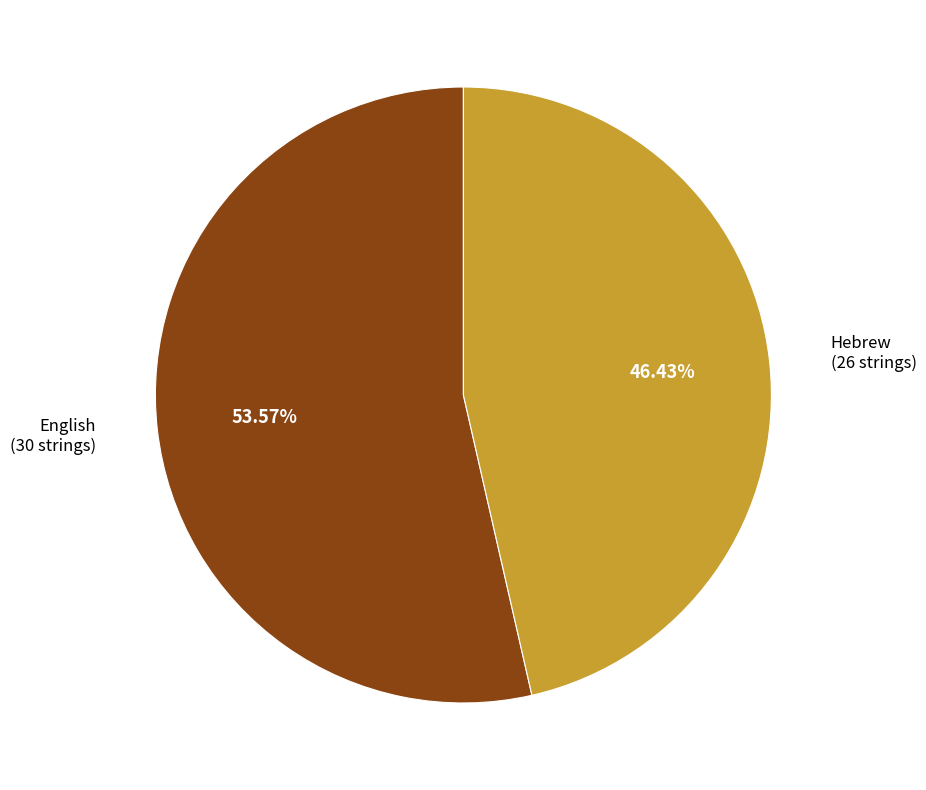

Does any single category account for the majority?

Yes